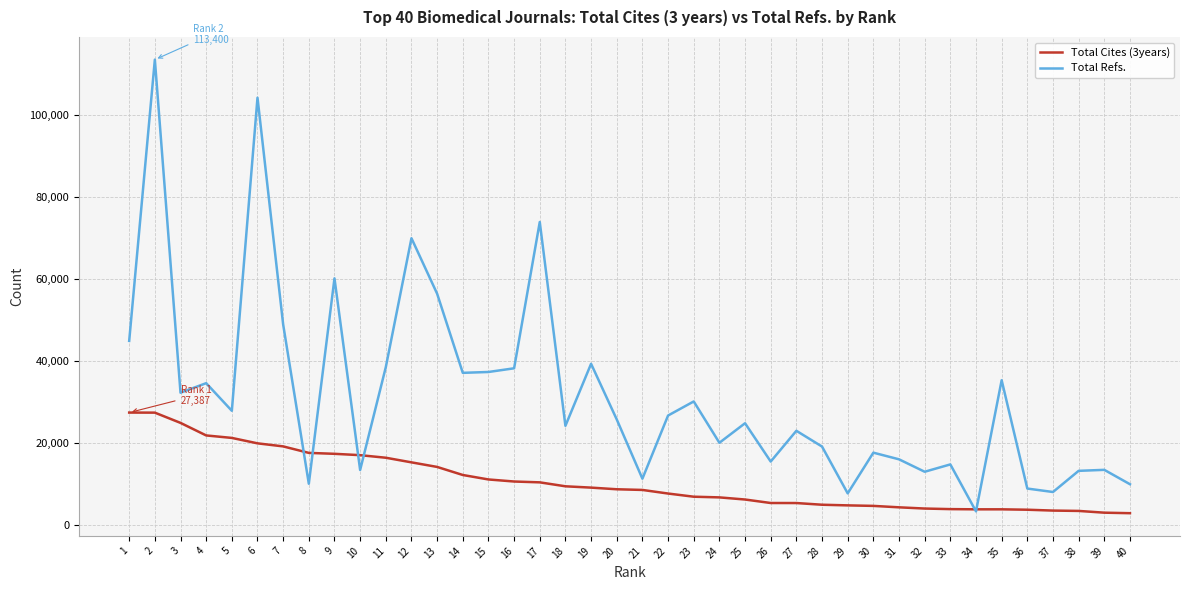

At 7, list the series in order from largest to smallest.

Total Refs., Total Cites (3years)